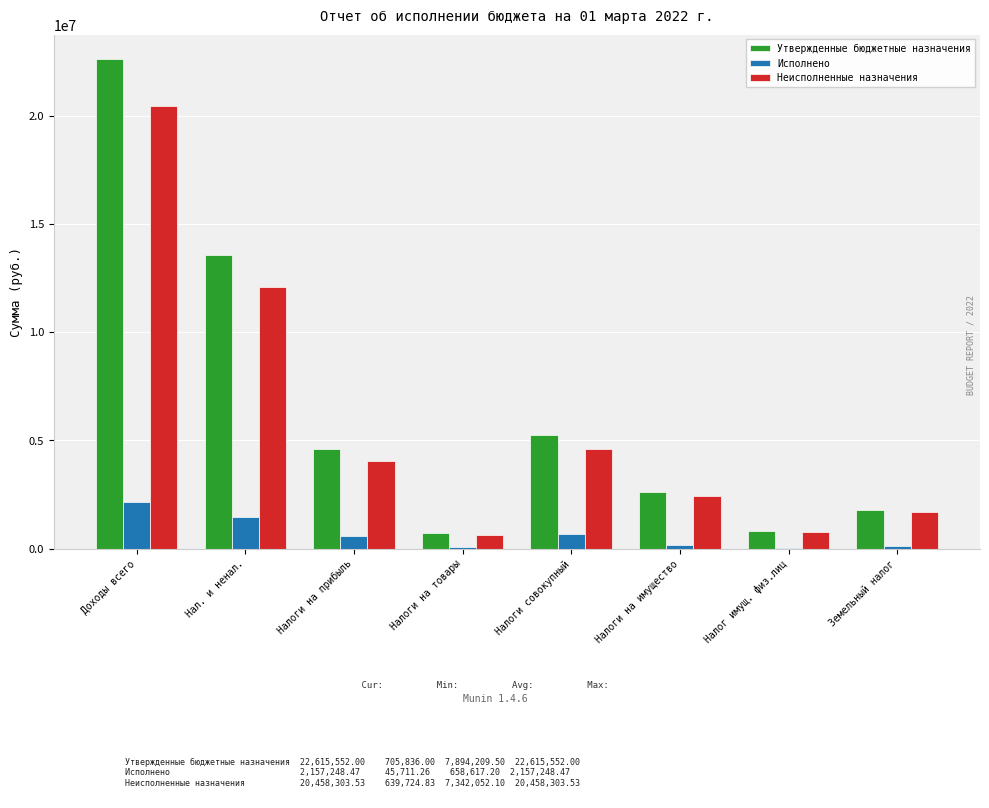

Which series has the largest range (max minus min)?

Утвержденные бюджетные назначения